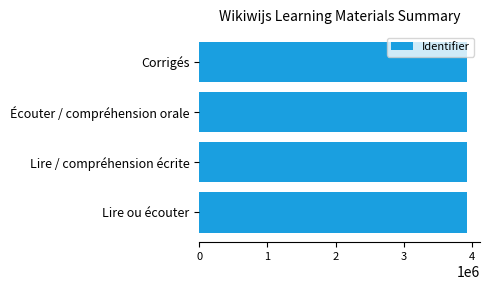

What is the sum of all values?

15682357